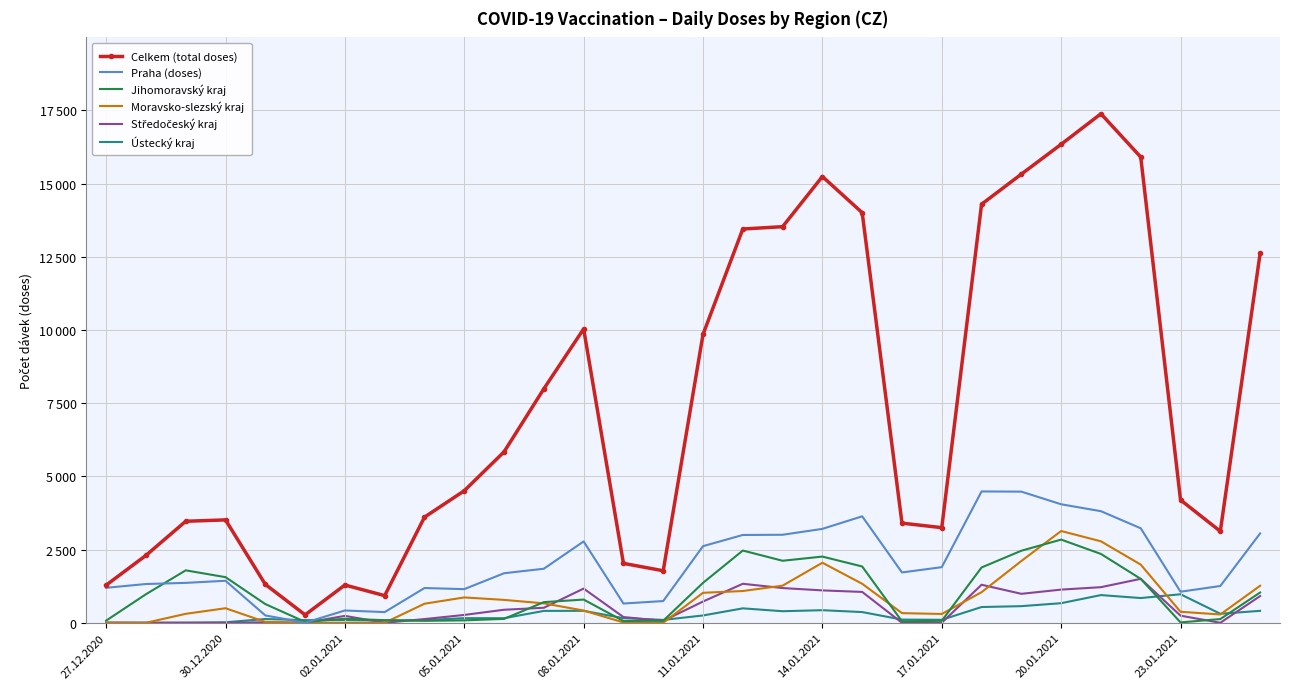

Which series ends up on top after the final intersection of Středočeský kraj and Jihomoravský kraj?

Jihomoravský kraj